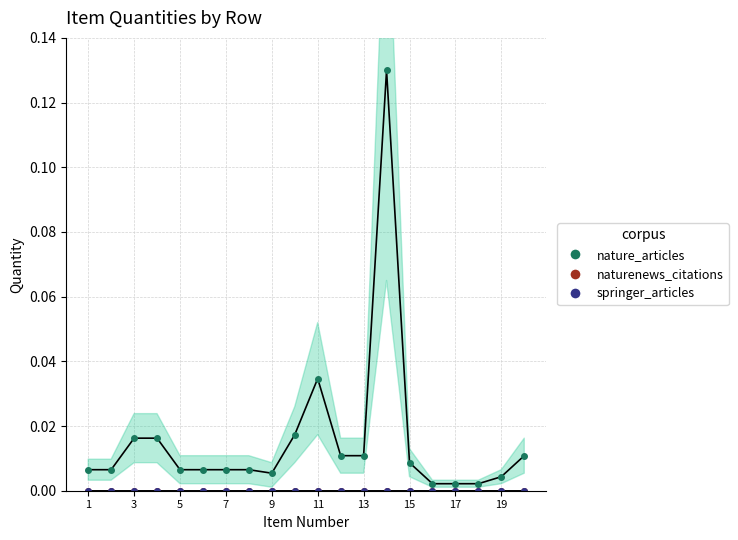

Does the chart display data point markers on the line(s)?

Yes